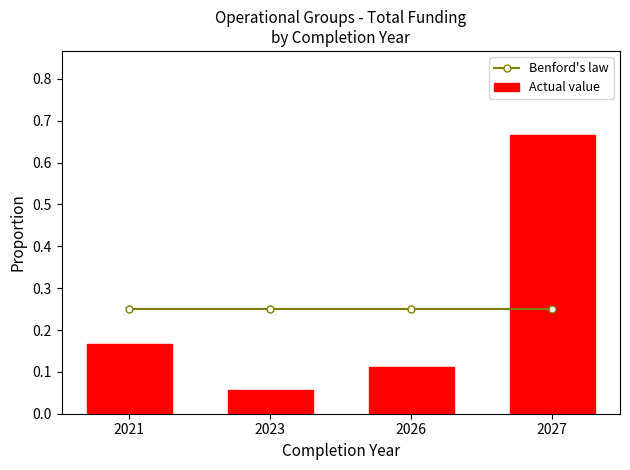

What is the highest value of the Benford's law series?

0.2